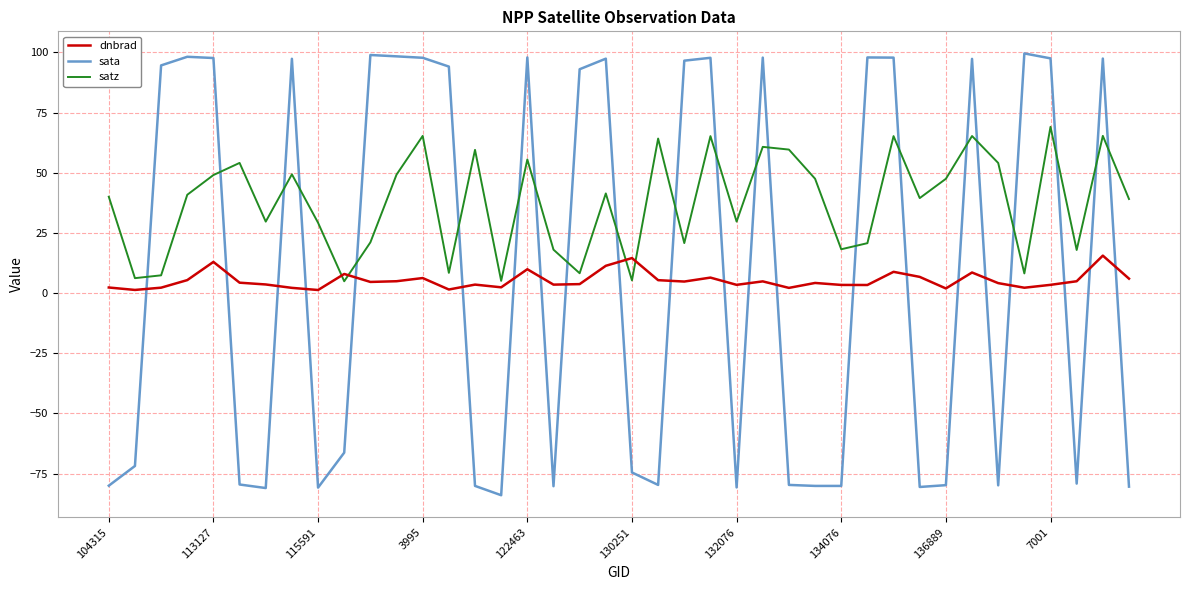

Rank the series by their maximum value, from highest to lowest.

sata, satz, dnbrad